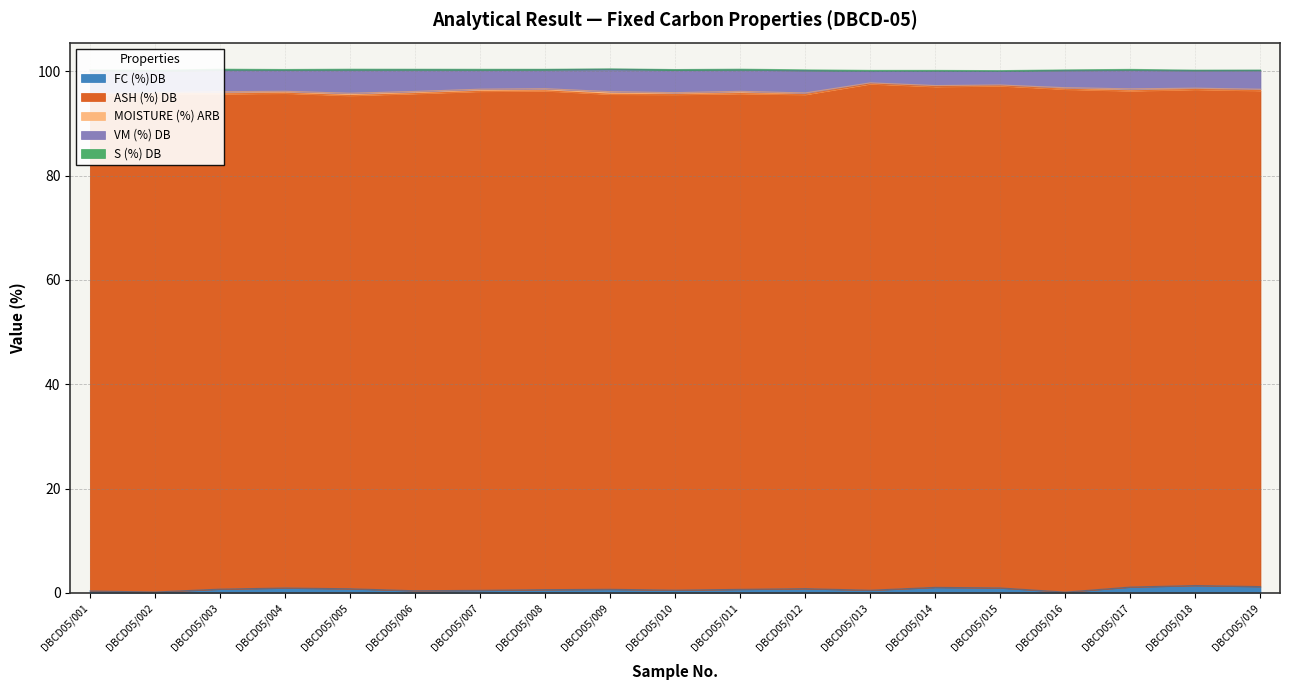

Is the value of FC (%)DB at DBCD05/007 greater than the value of VM (%) DB at DBCD05/002?

No